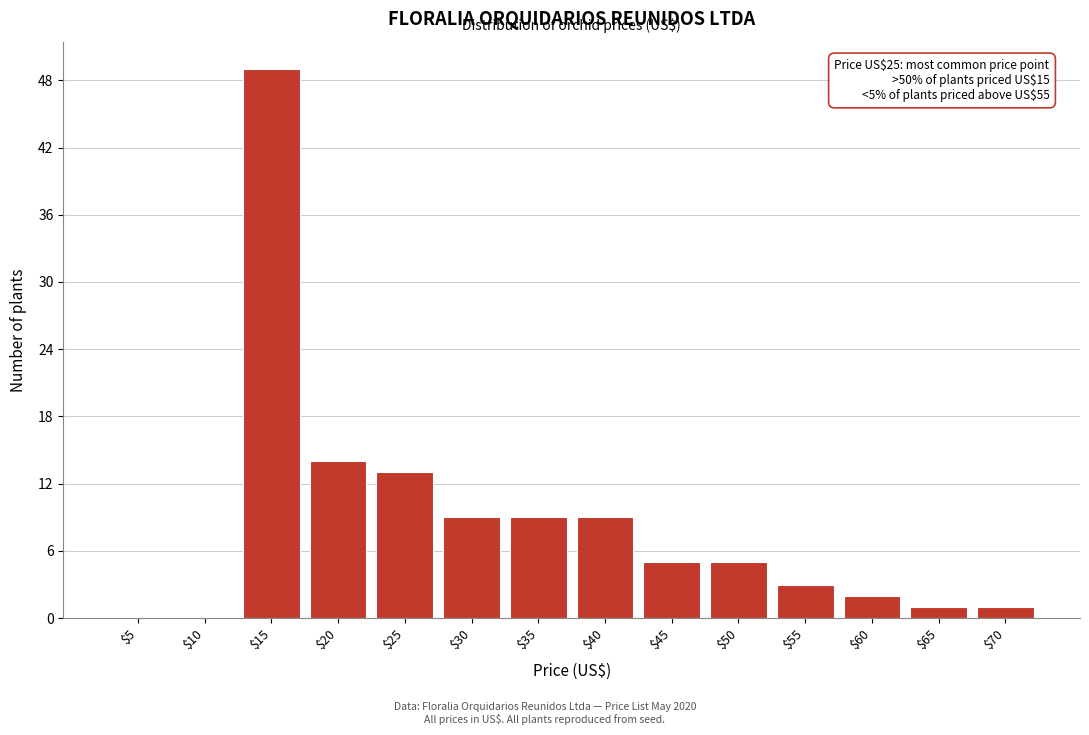

Read the value at $25.

13